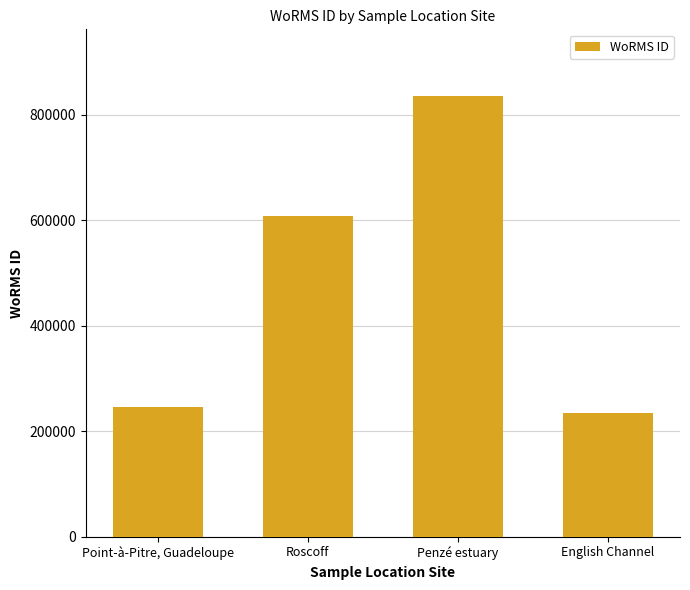

Where is the data nearest to the value 535139?

Roscoff